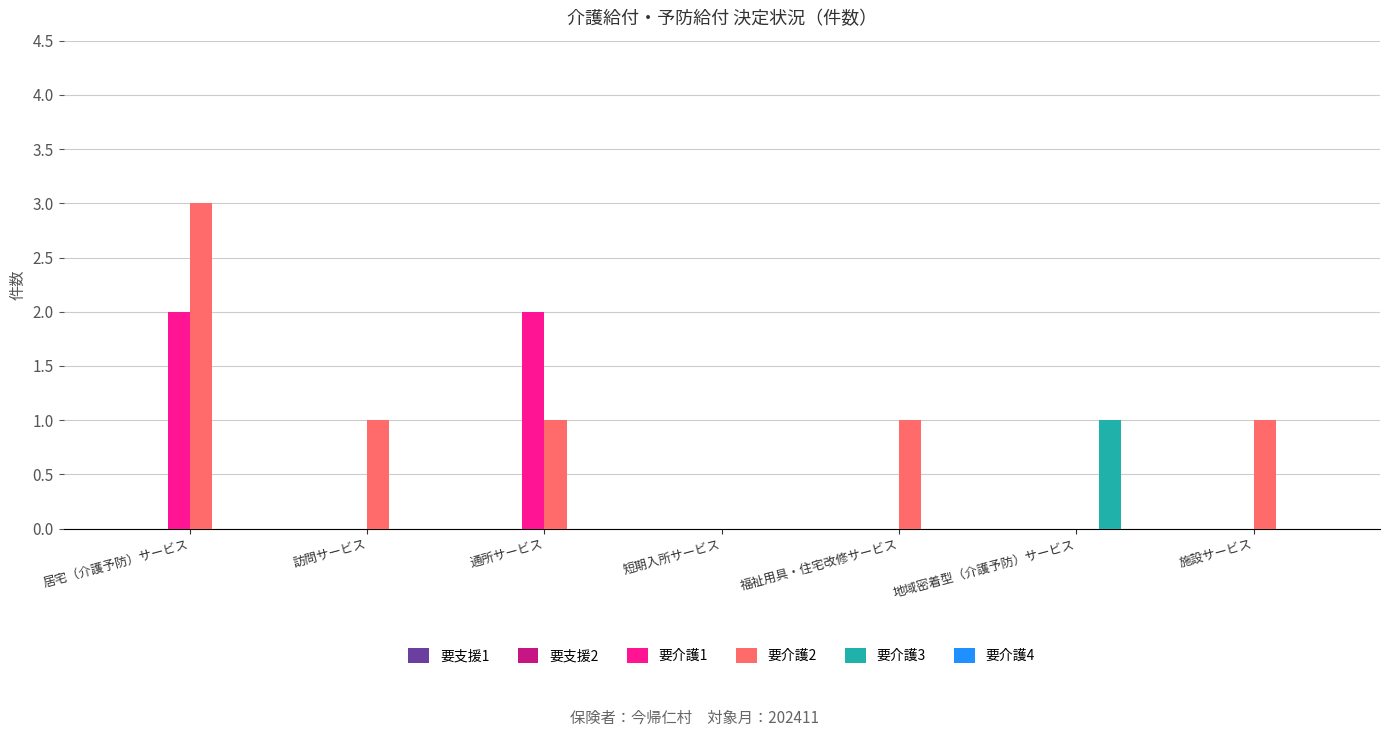

Is it true that 要介護3 equals 0 at 居宅（介護予防）サービス?

True